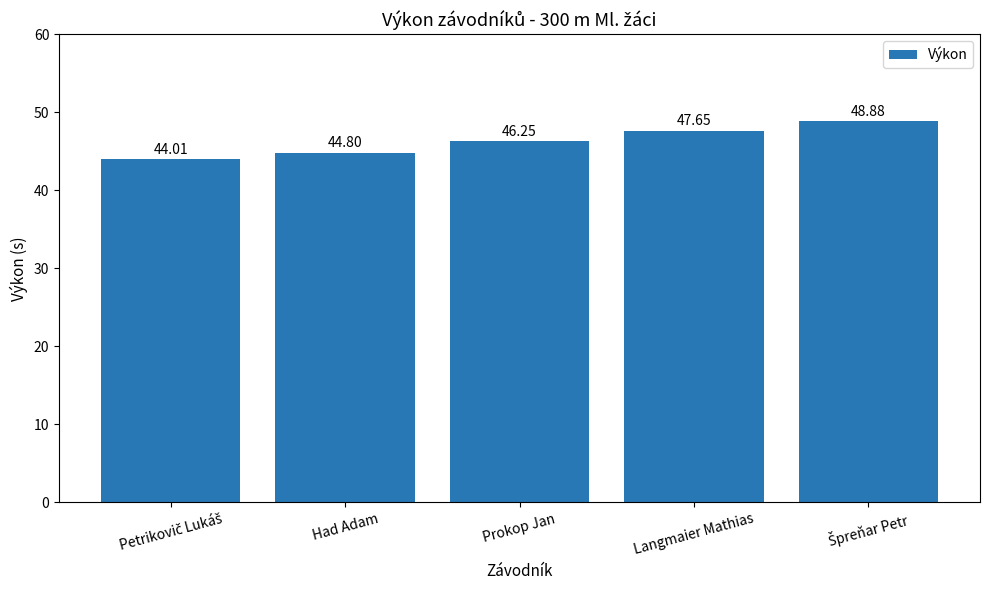

Approximately how many times larger is the value at Prokop Jan compared to Had Adam?

1.0